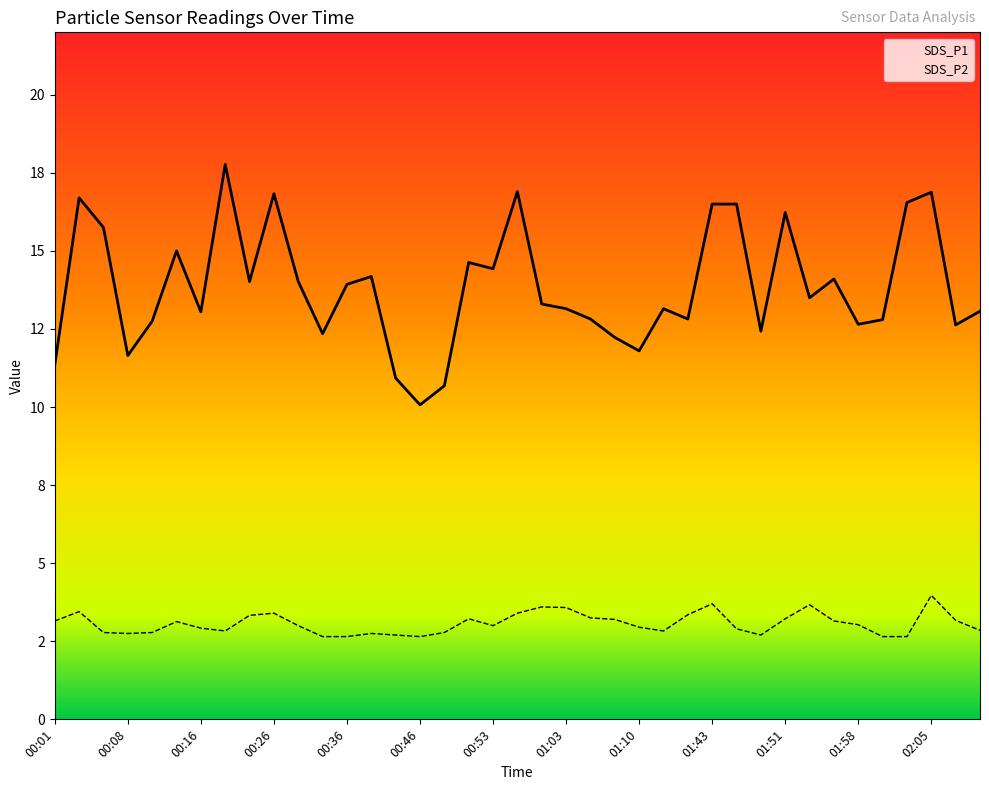

Which category has the lowest value in the SDS_P2 series?

00:34